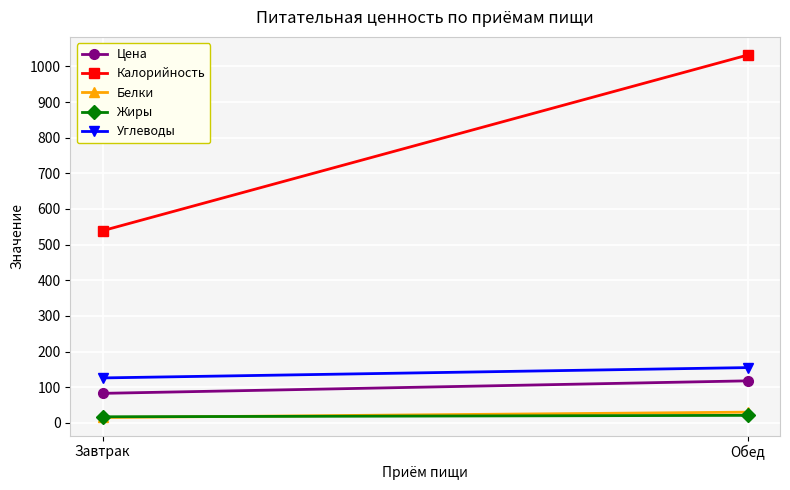

Reading left to right, transcribe all the data shown in this chart.

Цена: 82.7	117.8
Калорийность: 539.0	1032.0
Белки: 15.0	30.0
Жиры: 17.0	21.0
Углеводы: 126.0	155.0